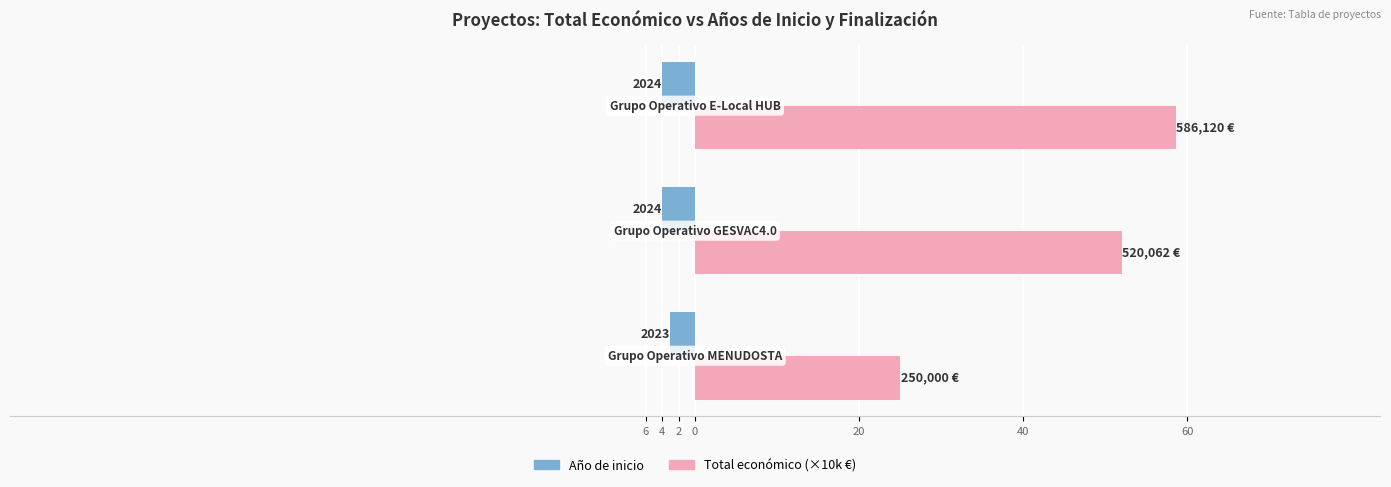

What are all the series names shown in the legend?

Año de inicio, Total económico (×10k €)